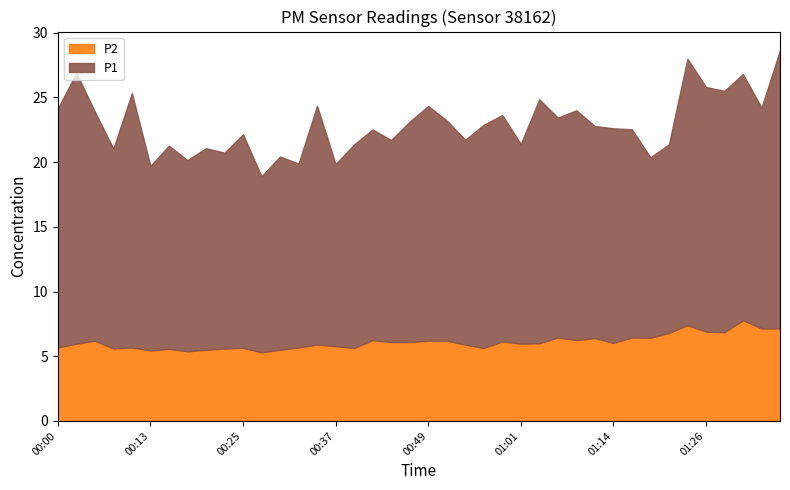

At which label does P1 first exceed 16?

00:00